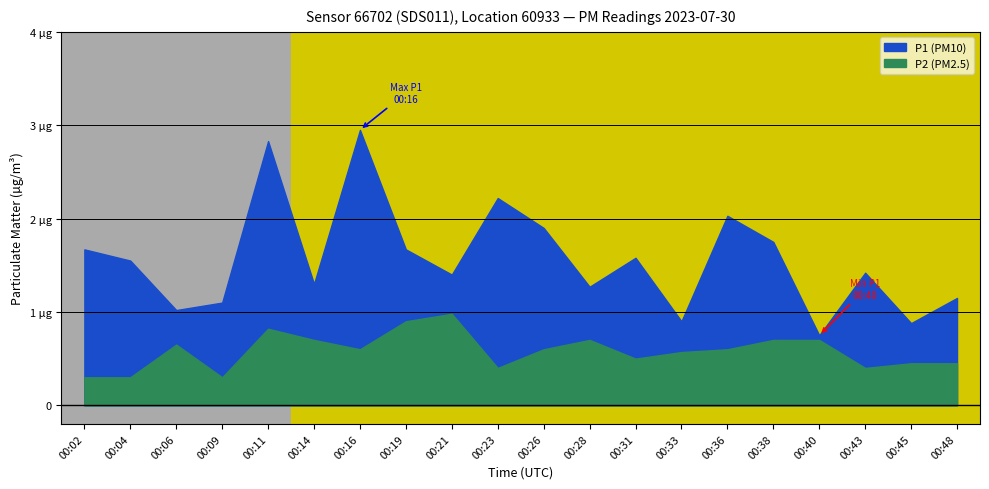

Rank the series at 00:09 from highest to lowest value.

P1, P2